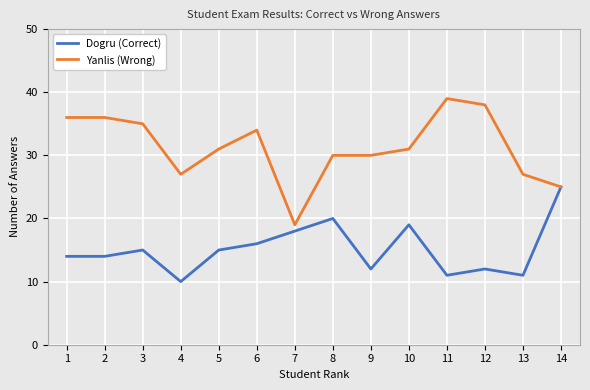

List the series in order of their overall mean, lowest first.

Dogru (Correct), Yanlis (Wrong)